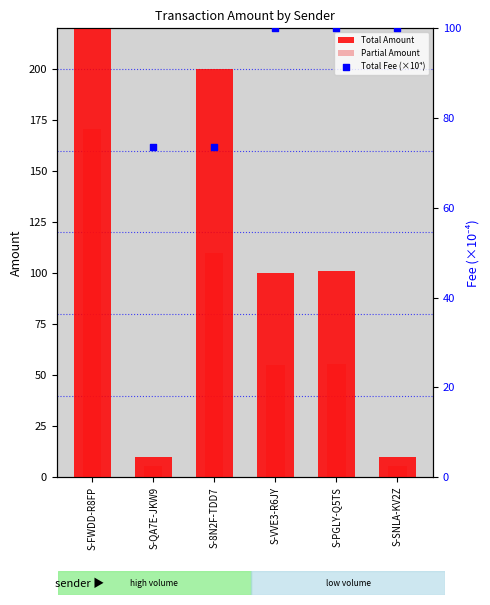

Which series has the largest Y range (max minus min)?

Total Amount